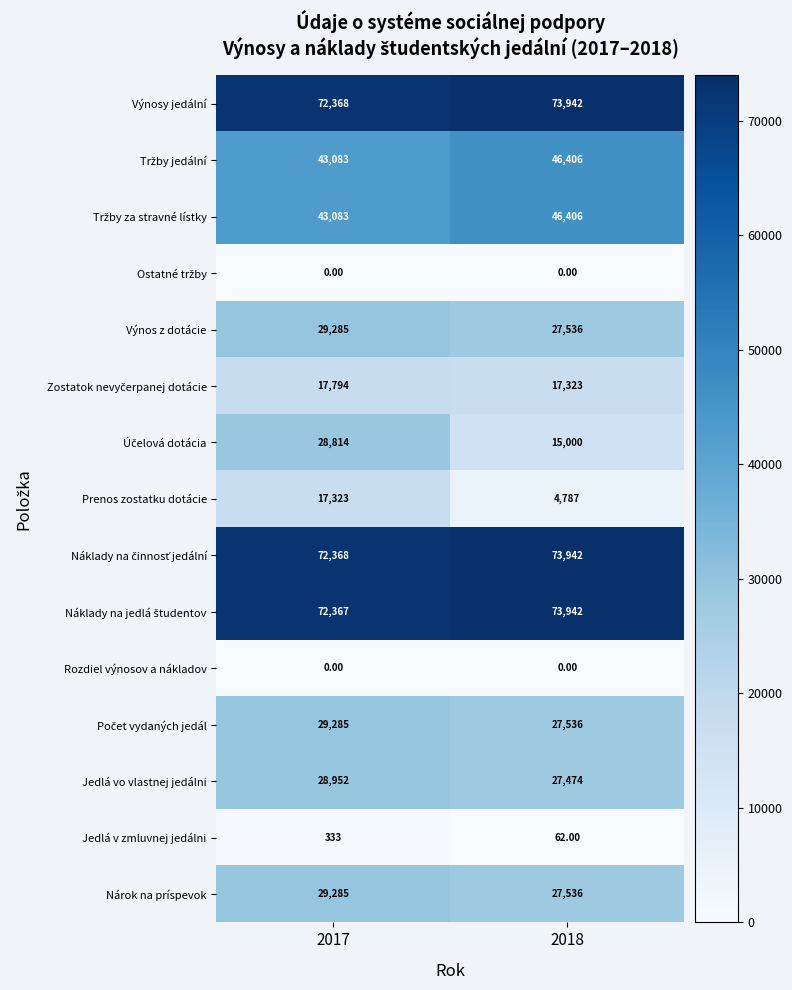

How many data points does each series have?

2